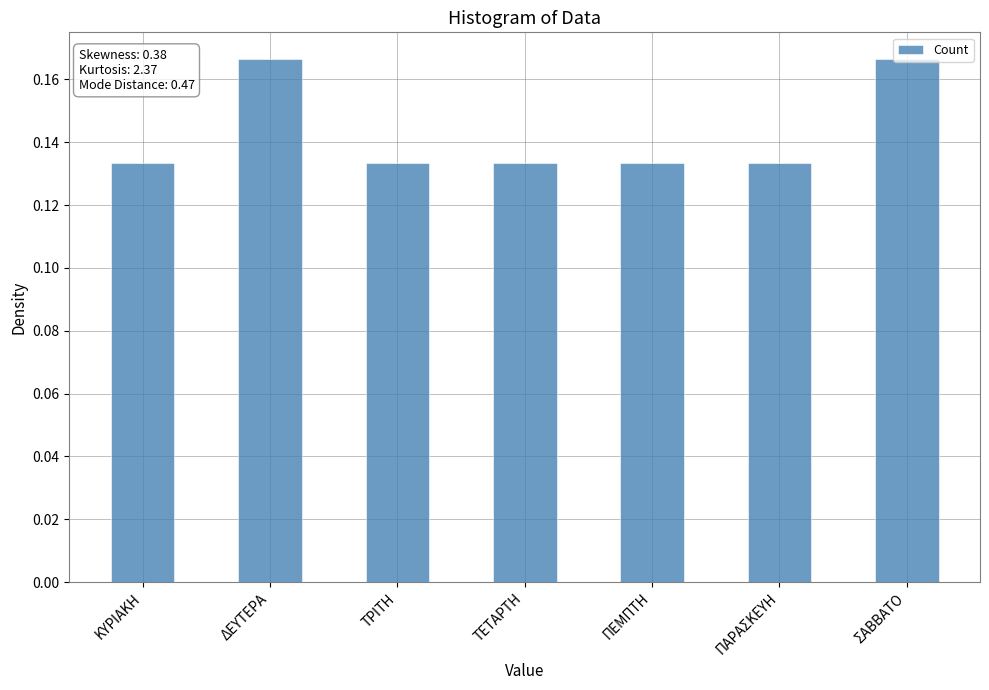

What is the label of the 3rd bar from the left?

ΤΡΙΤΗ